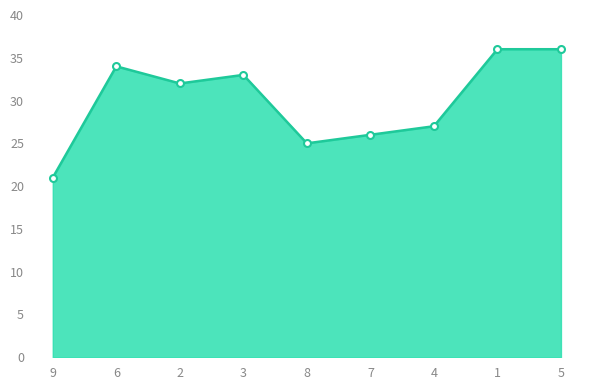

What is the label of the 3rd point from the left?

2